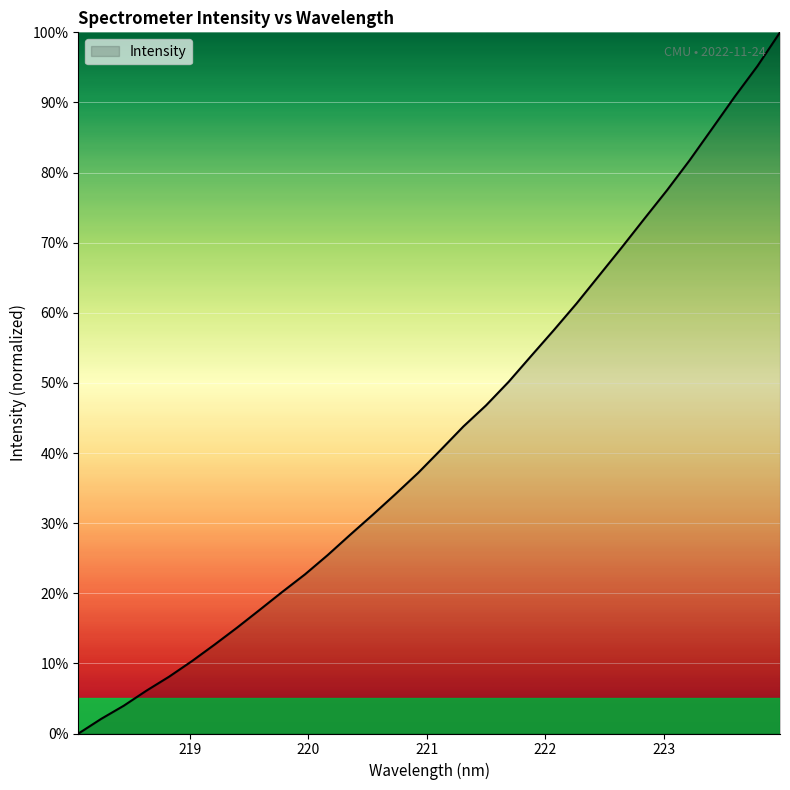

What is the difference between the maximum and minimum values?

100.0